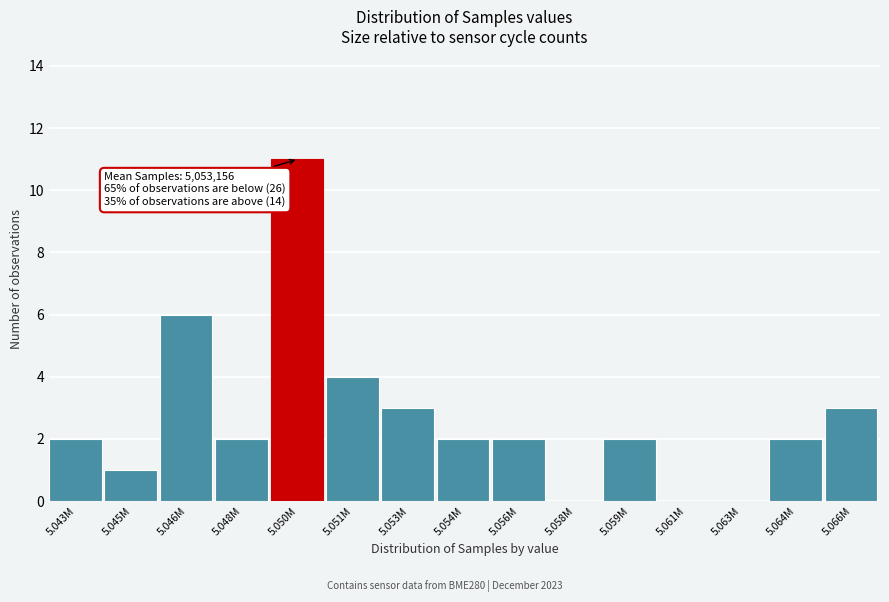

Reading left to right, transcribe all the data shown in this chart.

5.043M=2	5.045M=1	5.046M=6	5.048M=2	5.050M=11	5.051M=4	5.053M=3	5.054M=2	5.056M=2	5.058M=0	5.059M=2	5.061M=0	5.063M=0	5.064M=2	5.066M=3